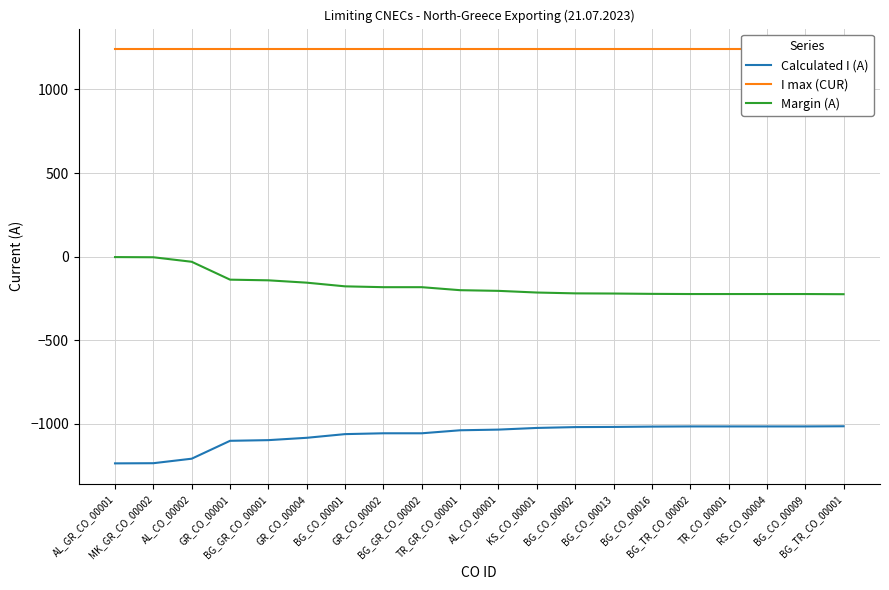

At which category is the sum across all series the highest?

AL_GR_CO_00001